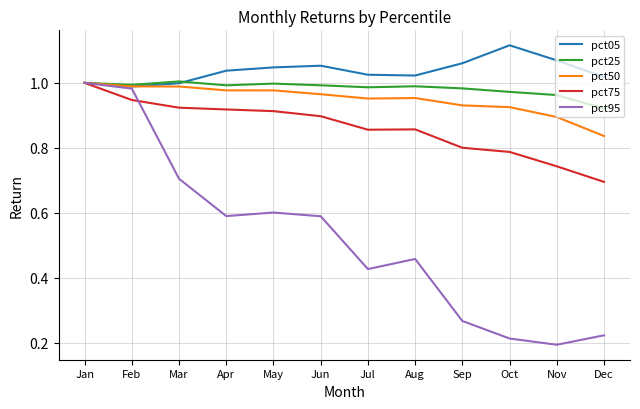

Which category has the lowest value across all series?

Nov